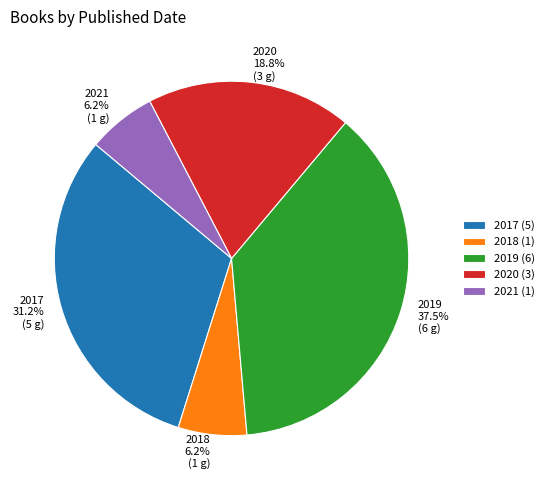

Approximately how many times larger is the value at 2019 compared to 2018?

6.0